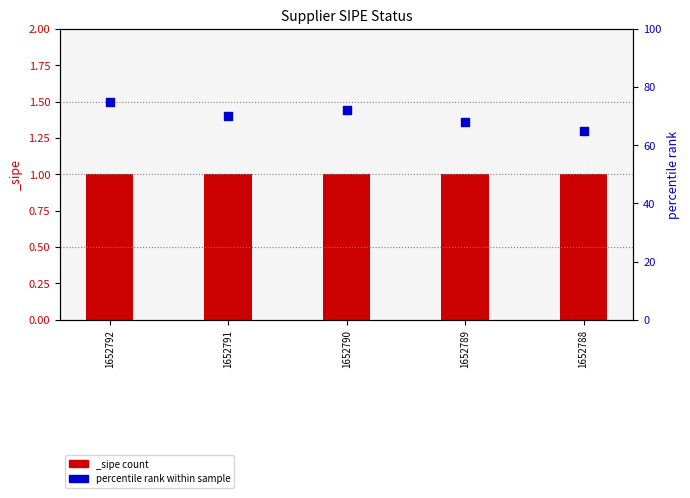

Between 1652792 and 1652789, which is larger?

1652792